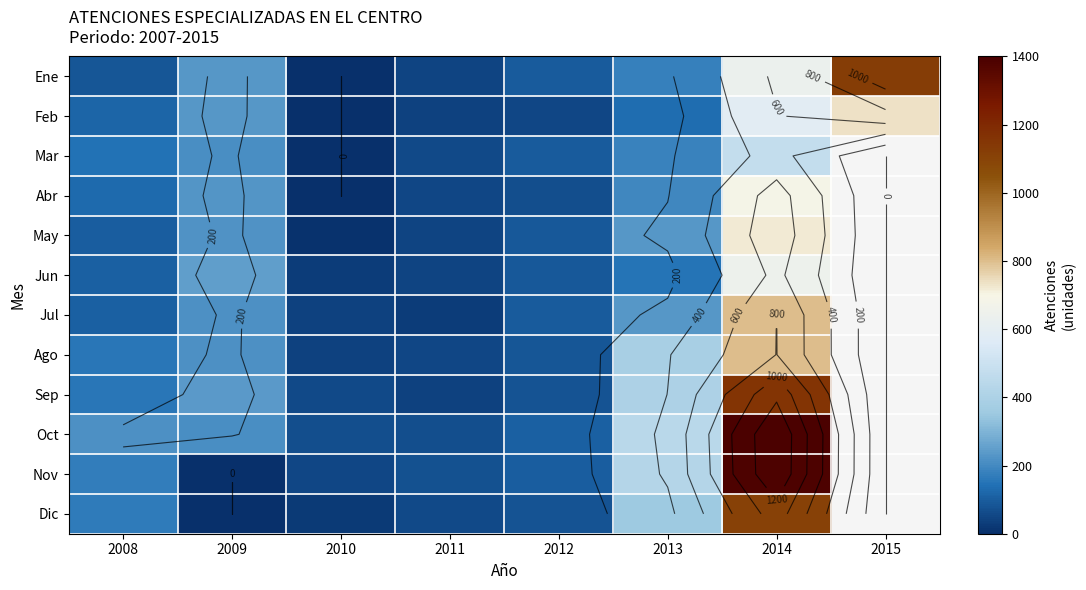

Which series changed the most between 2012 and 2014?

Oct